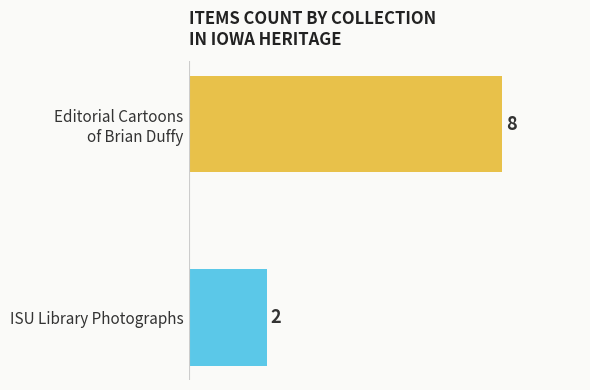

Does the chart contain any negative values?

No